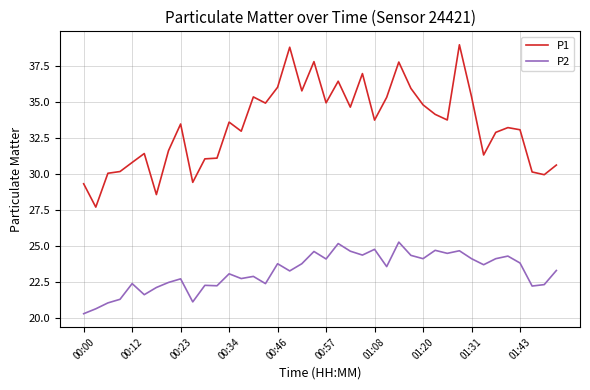

Which series has the largest total across all categories?

P1